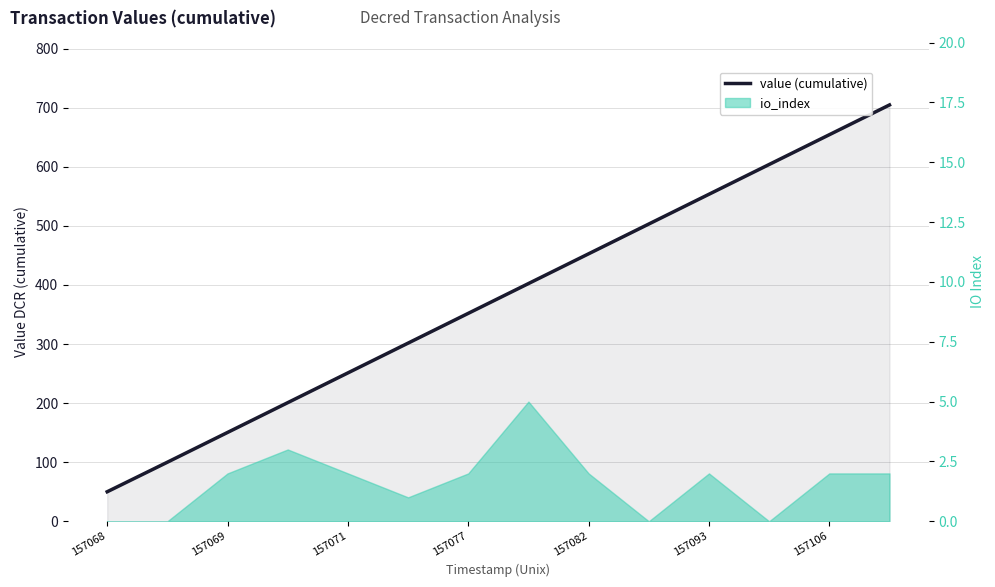

Does the chart have visible grid lines?

Yes